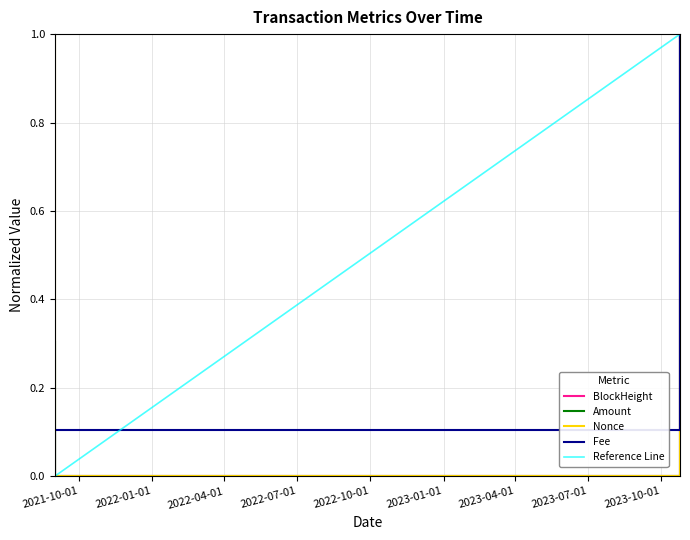

What is the greatest value displayed?

1.0